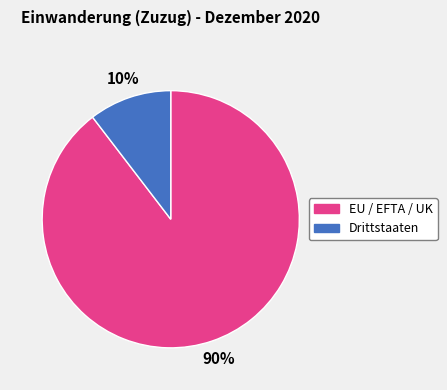

What percentage is the EU / EFTA / UK slice, to the nearest percent?

90%